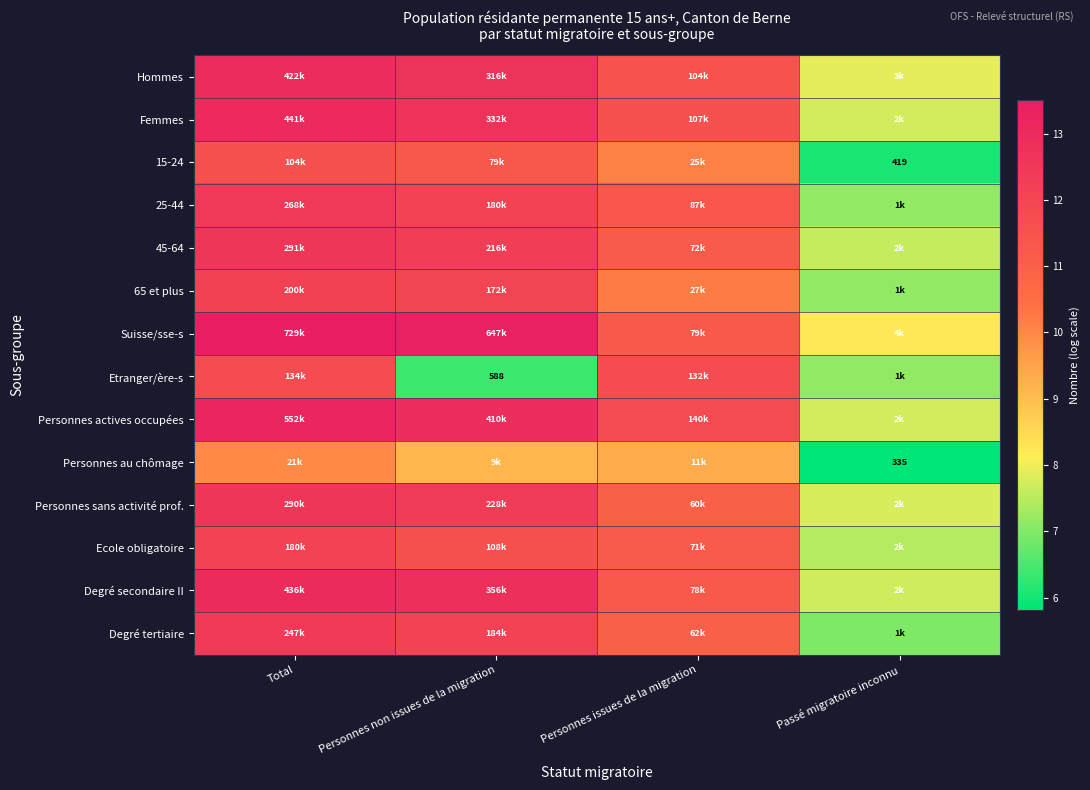

True or false: 15-24 has a value of 10.1 at Personnes issues de la migration.

True